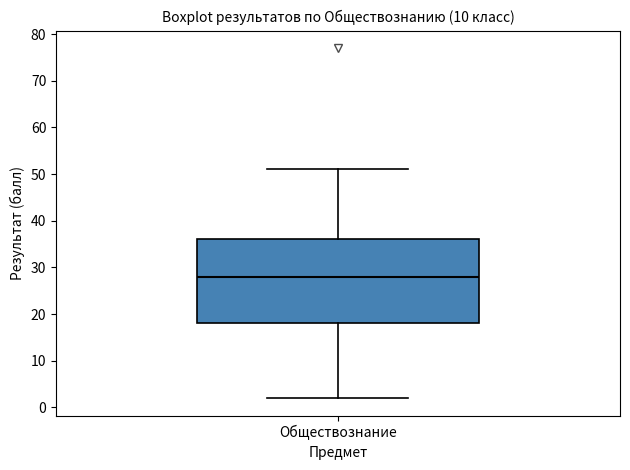

Read this box plot against the y-axis: the position of the median line, the range covered by the box, and the ends of both whiskers. The values are not printed on the chart, so give them approximately, as read against the axis.

median 28, box 18 to 36, whiskers 2 to 51